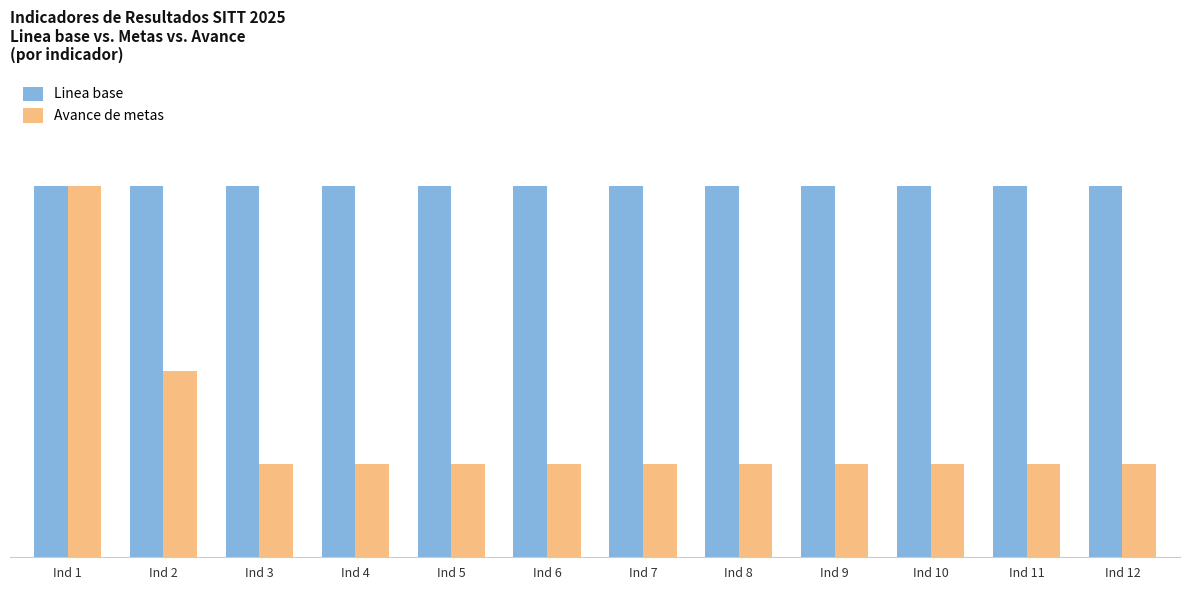

Does the chart contain any negative values?

No